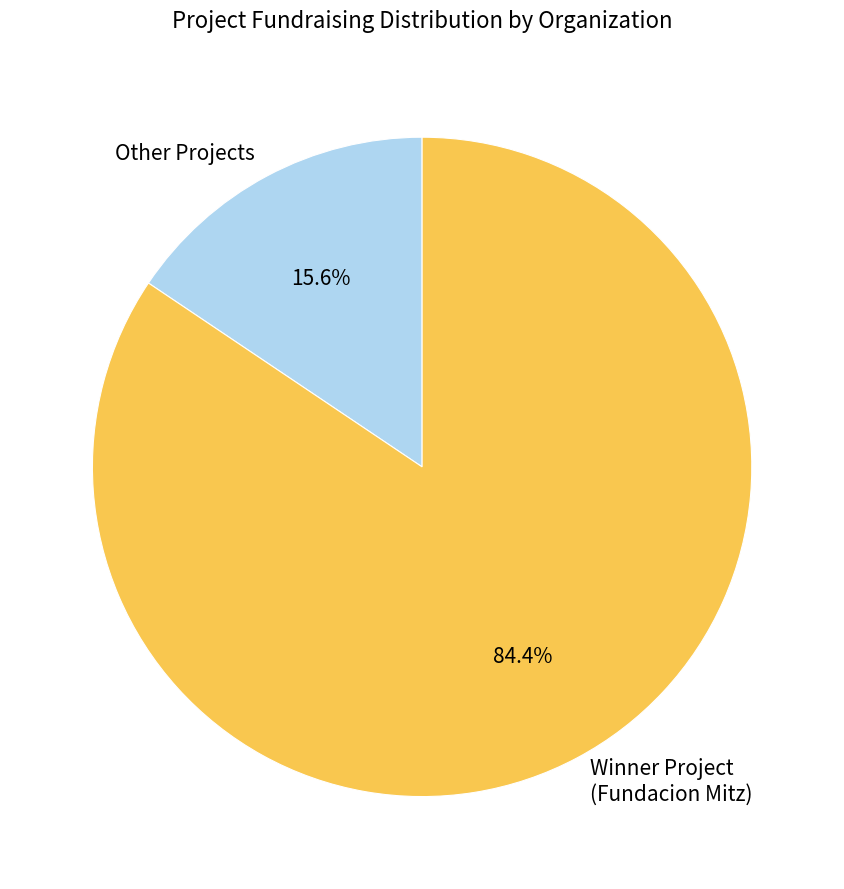

What is the smallest slice in the pie chart?

Other Projects